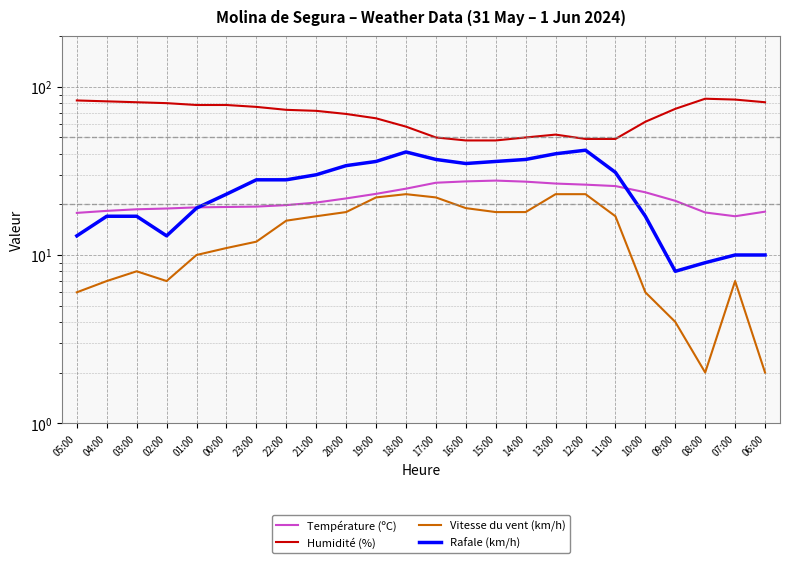

At how many categories does at least one series exceed 46?

24